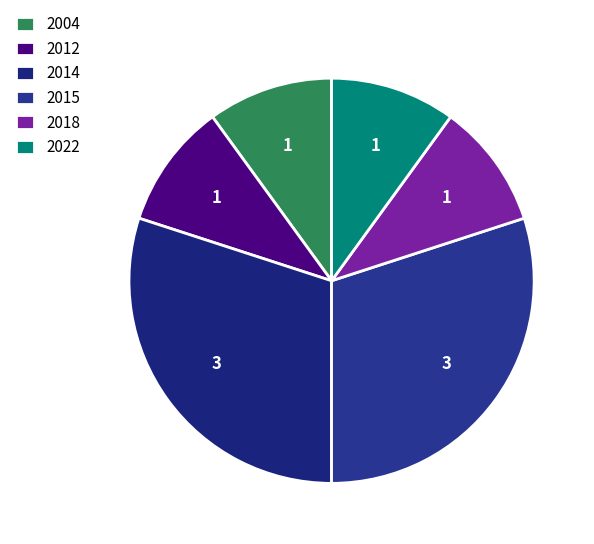

How many slices are in this pie chart?

6